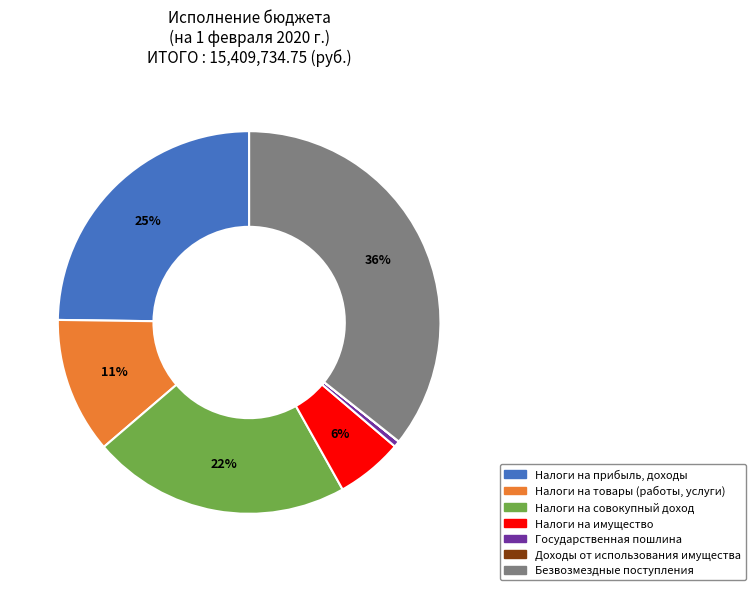

To the nearest percent, what is the average slice percentage?

14%